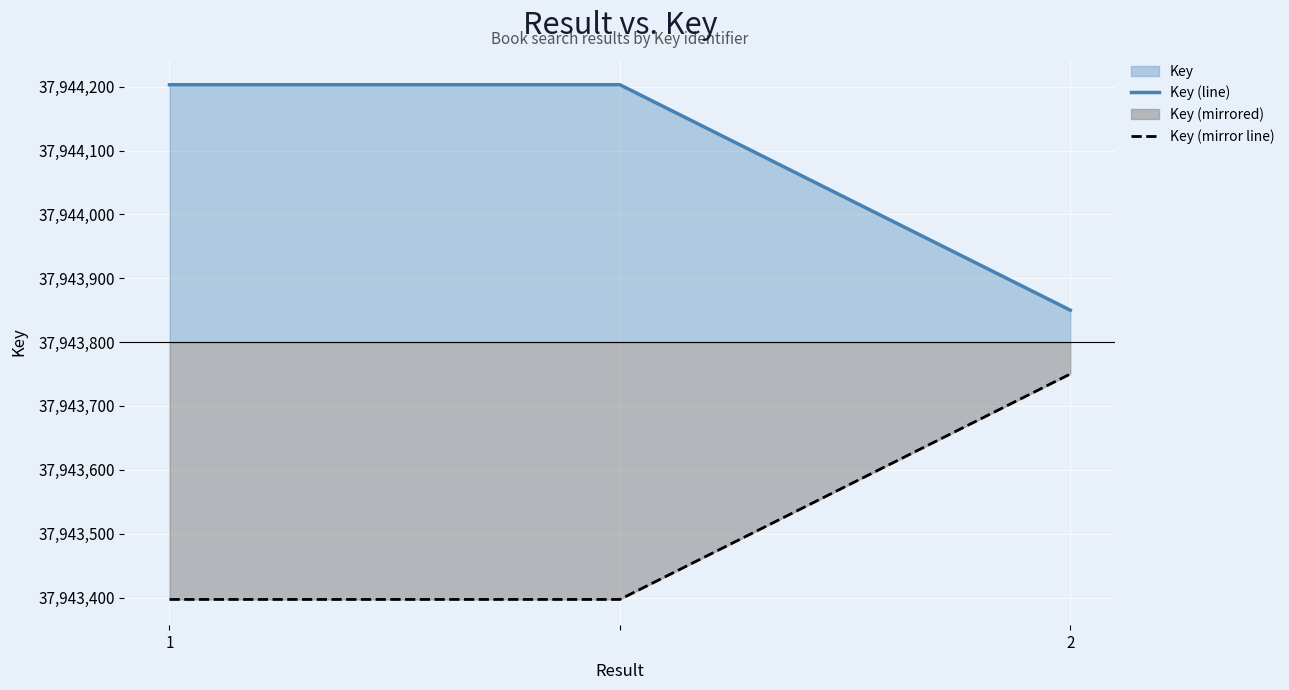

At which category is the sum across all series the highest?

1